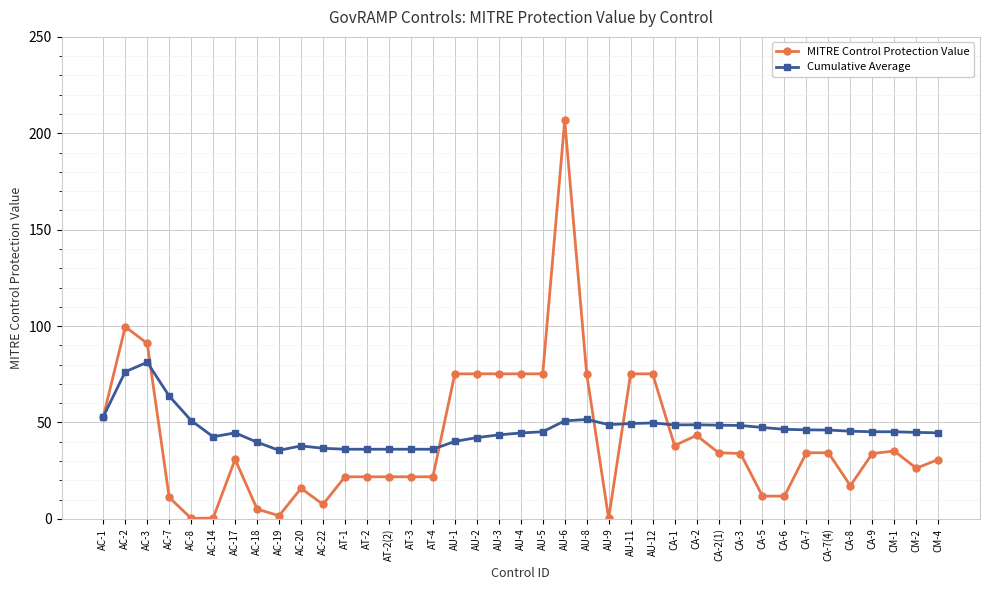

Is it true that MITRE Control Protection Value equals 10.3 at AT-2(2)?

False